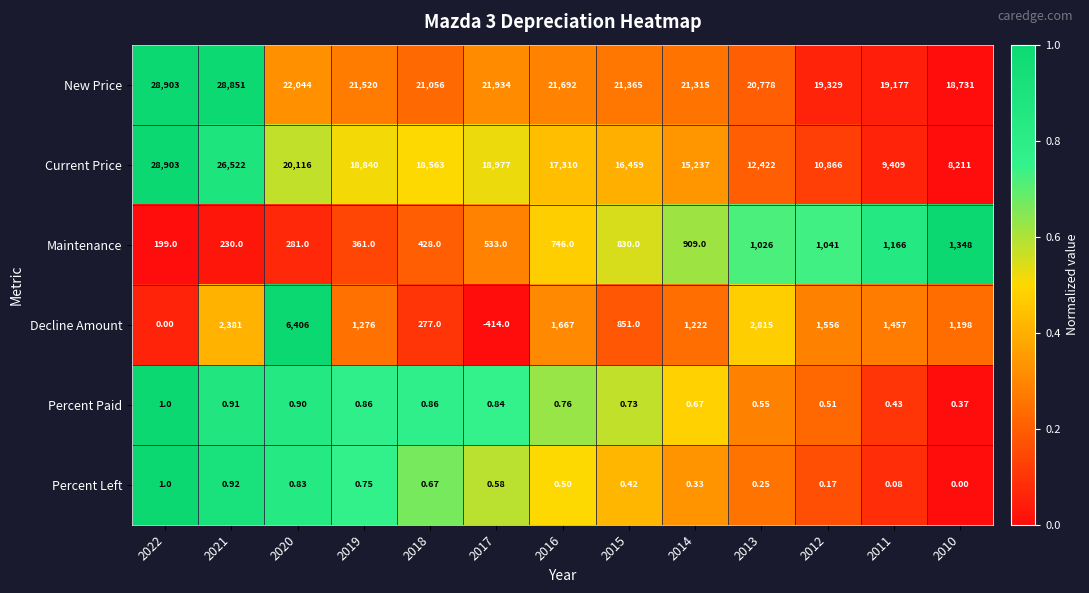

Which series has the largest total across all categories?

New Price